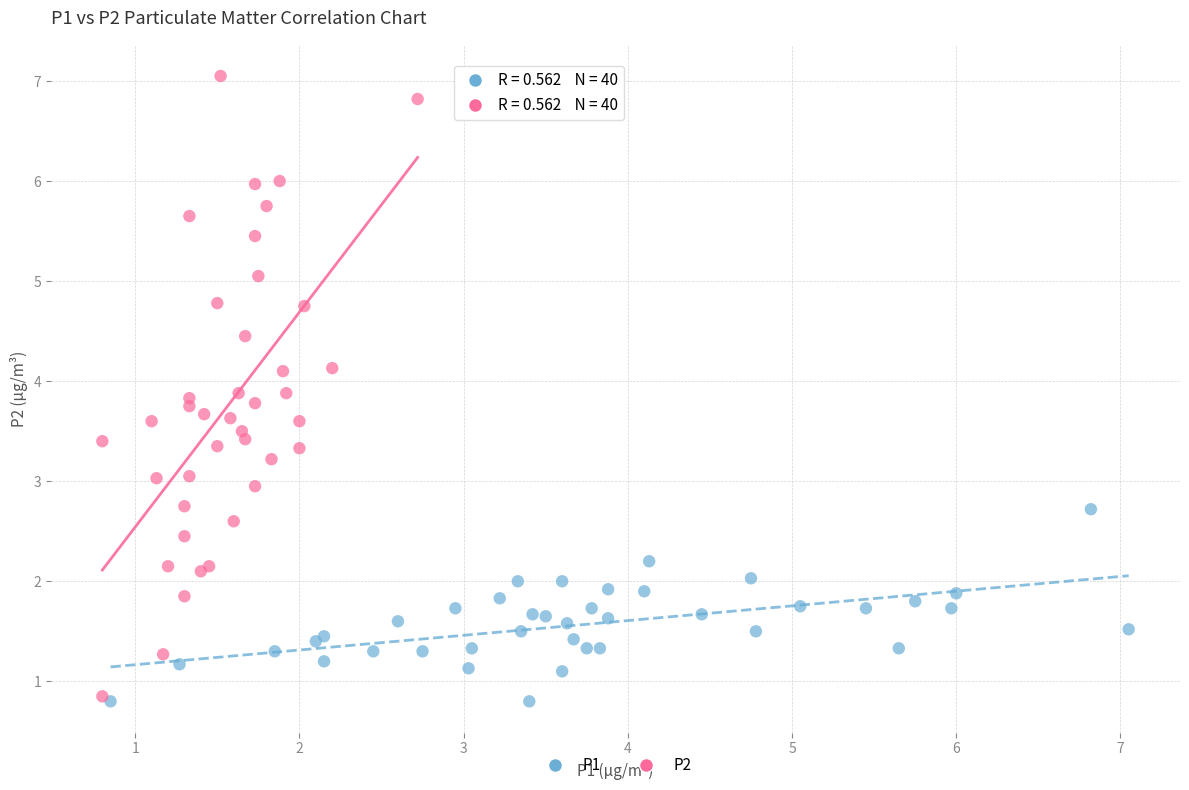

Which series reaches the maximum Y coordinate?

P2